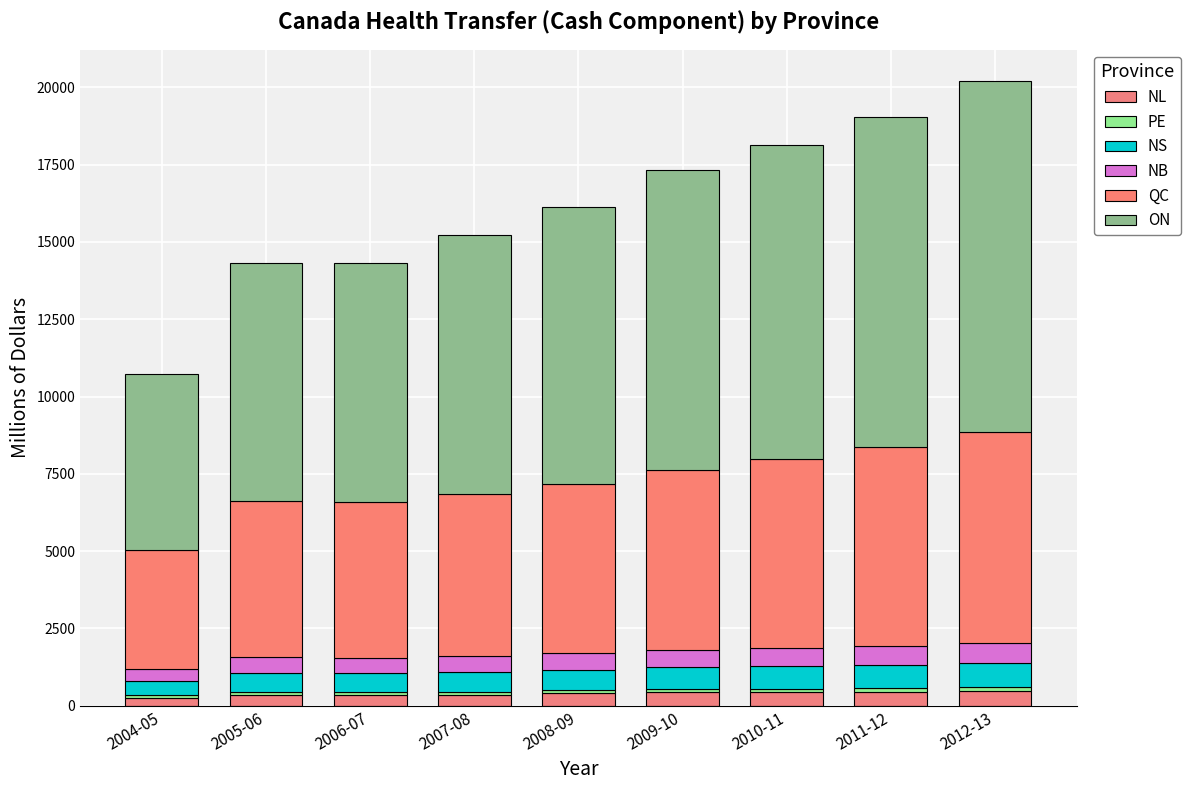

How many bars are there in total?

9